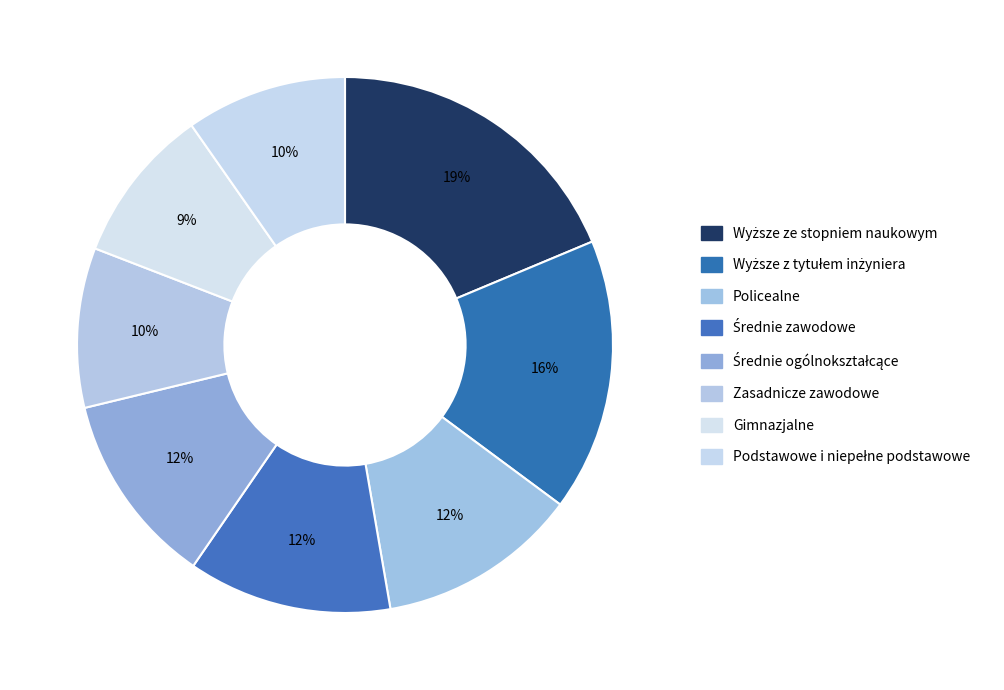

To the nearest percent, what percentage of the pie is Gimnazjalne?

9%